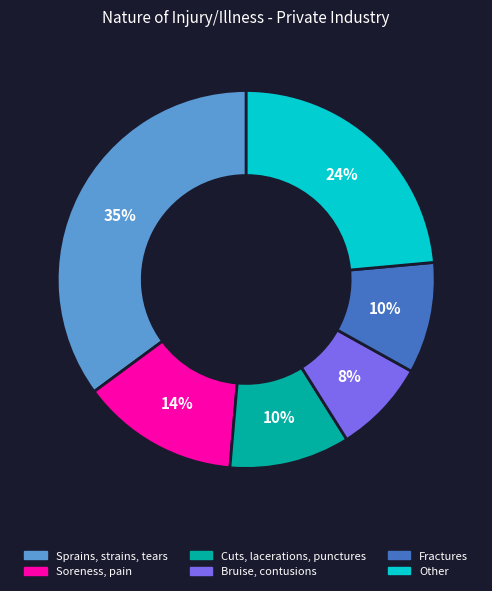

Which category has the smallest portion of the pie?

Bruise, contusions